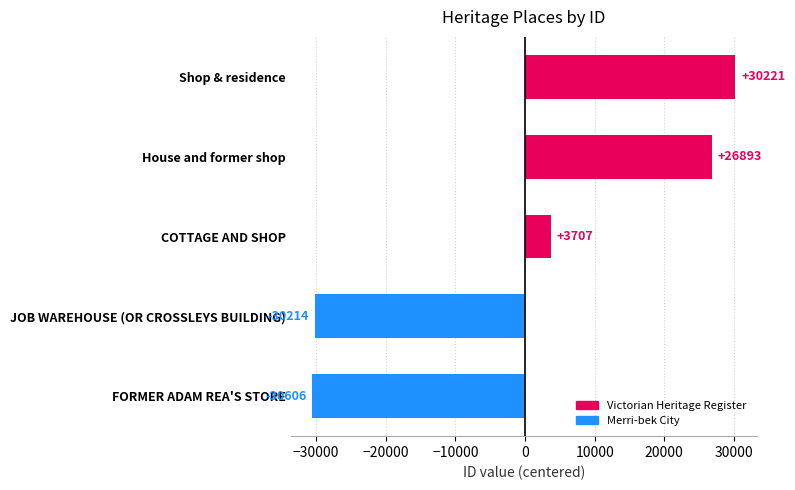

What is the difference between the second highest and second lowest values?

57107.0